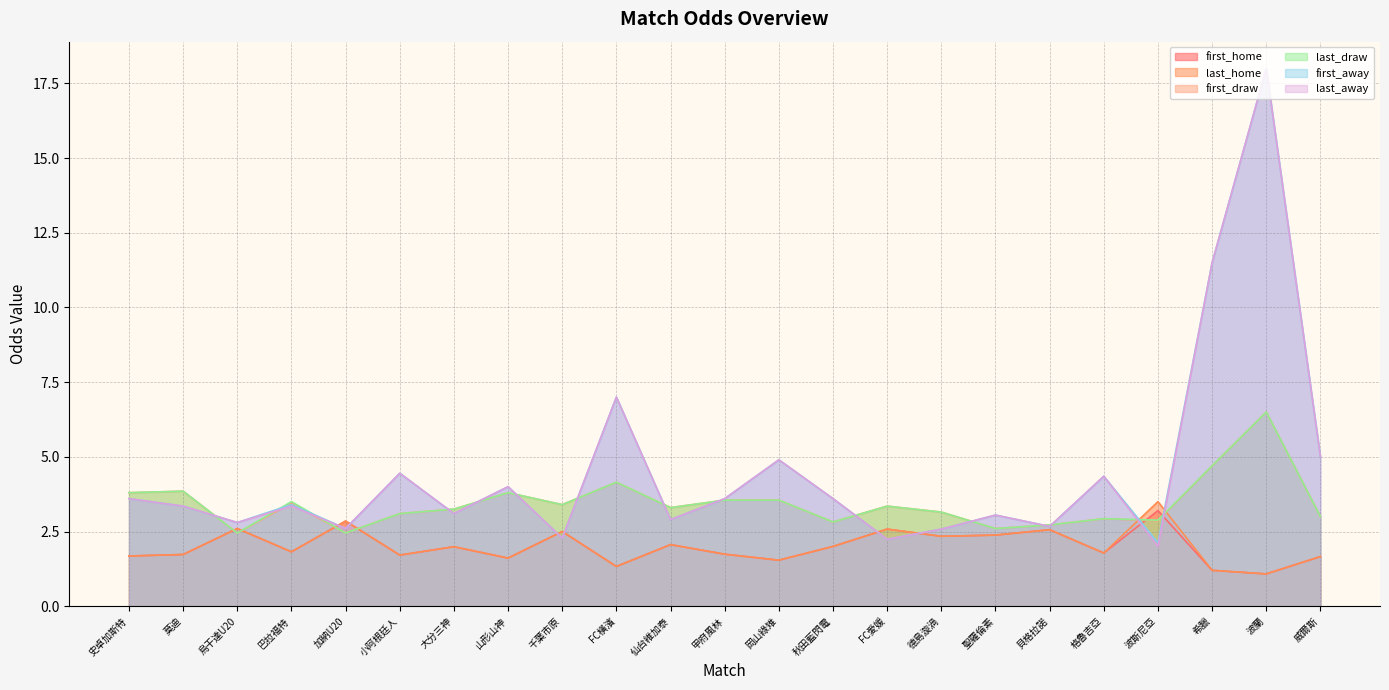

Which series has the largest range (max minus min)?

last_away